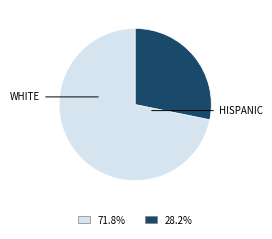

Does HISPANIC represent more than half of the total?

No